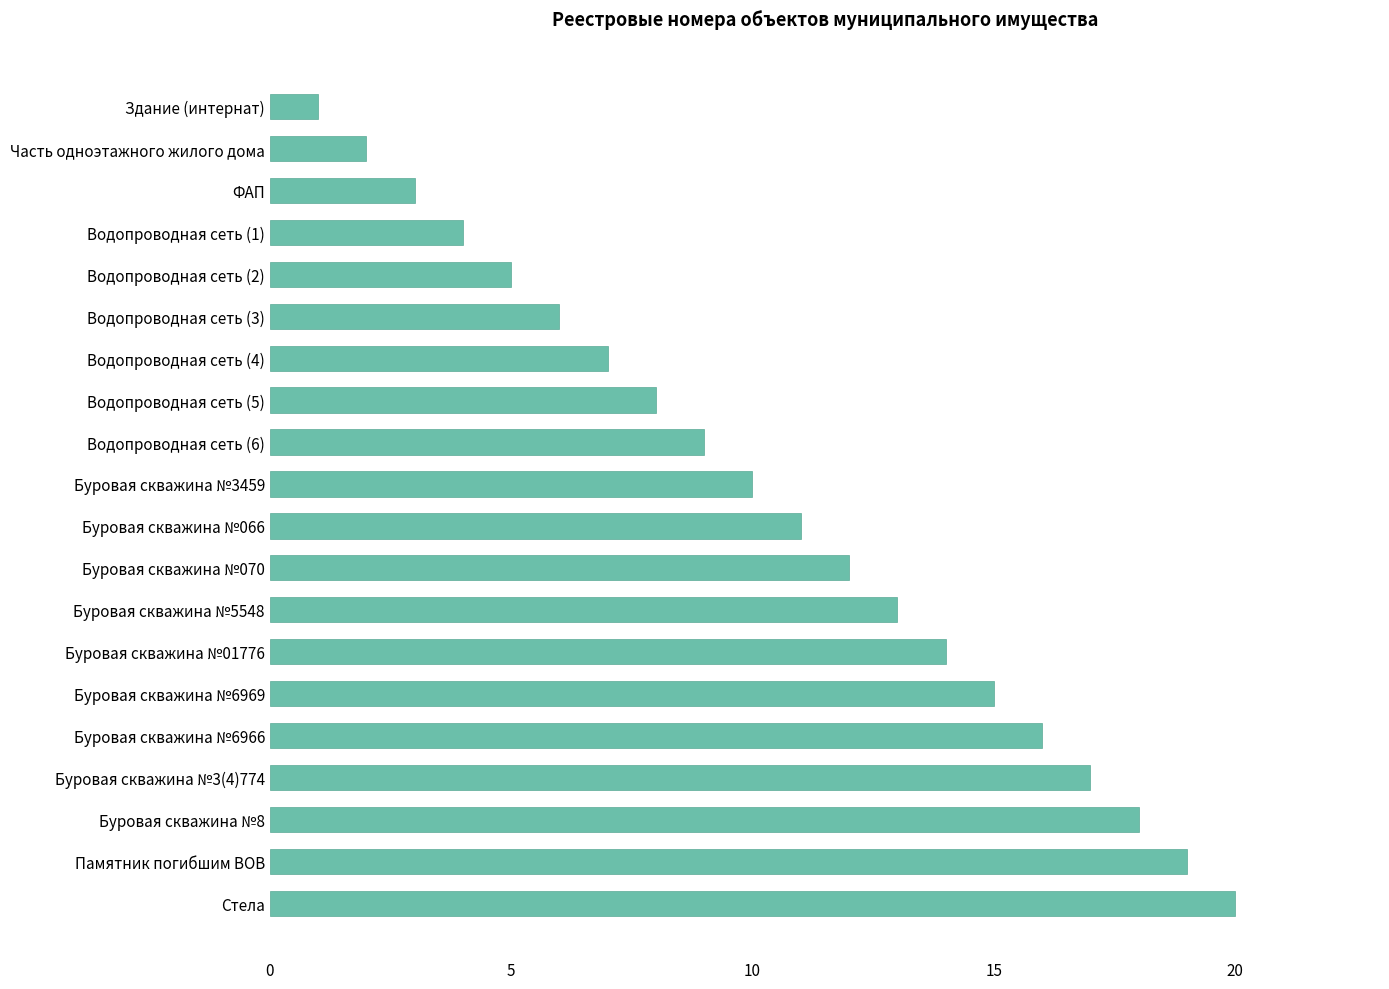

The value at Буровая скважина №6966 is 23. True or false?

False